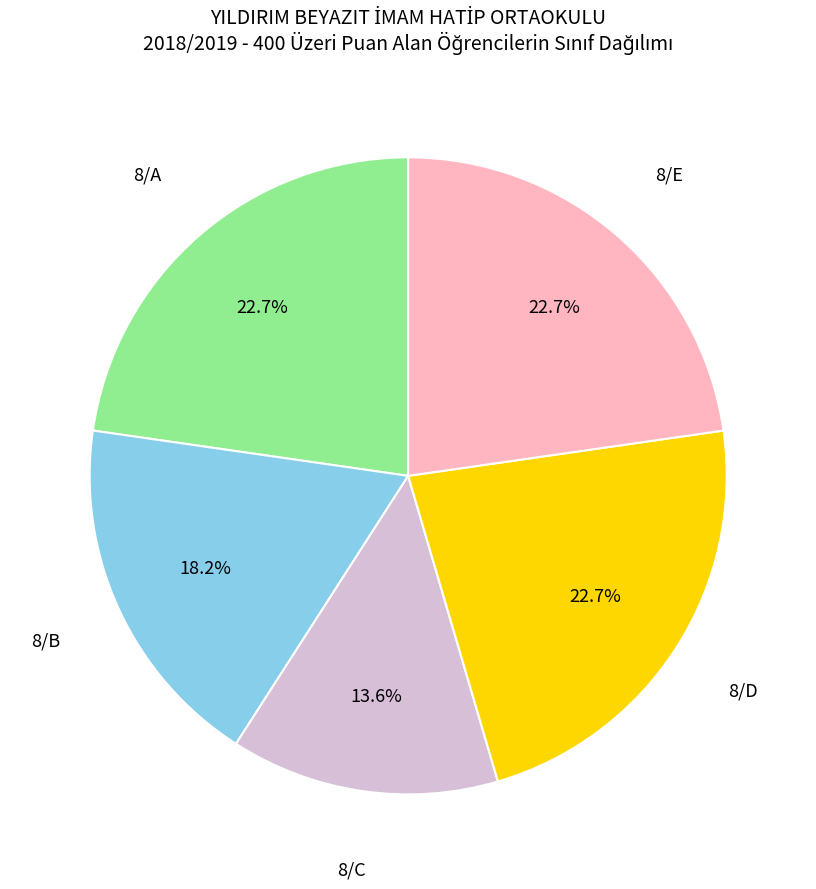

Count the number of slices in the pie.

5